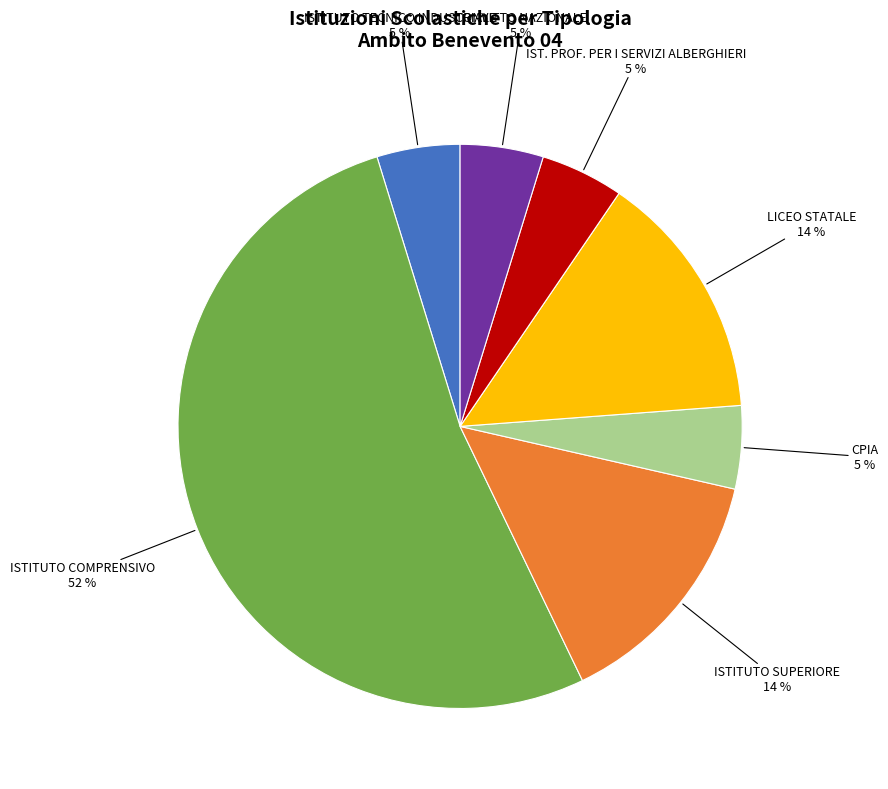

The IST. PROF. PER I SERVIZI ALBERGHIERI slice represents 5% of the pie. True or false?

True